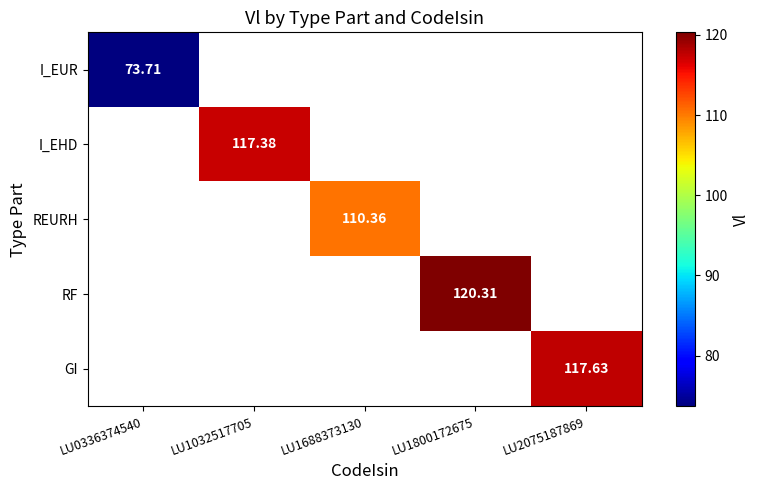

How many values in I_EHD are above zero?

1